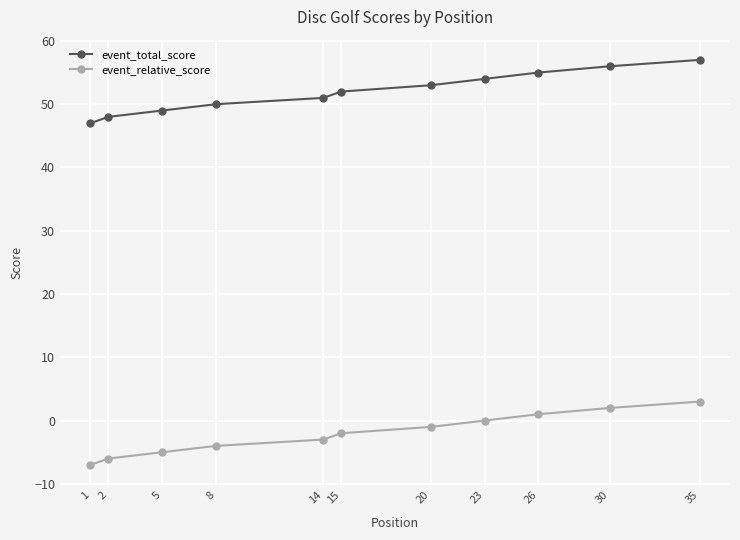

What is the value of the event_relative_score point at the 9th from the left?

1